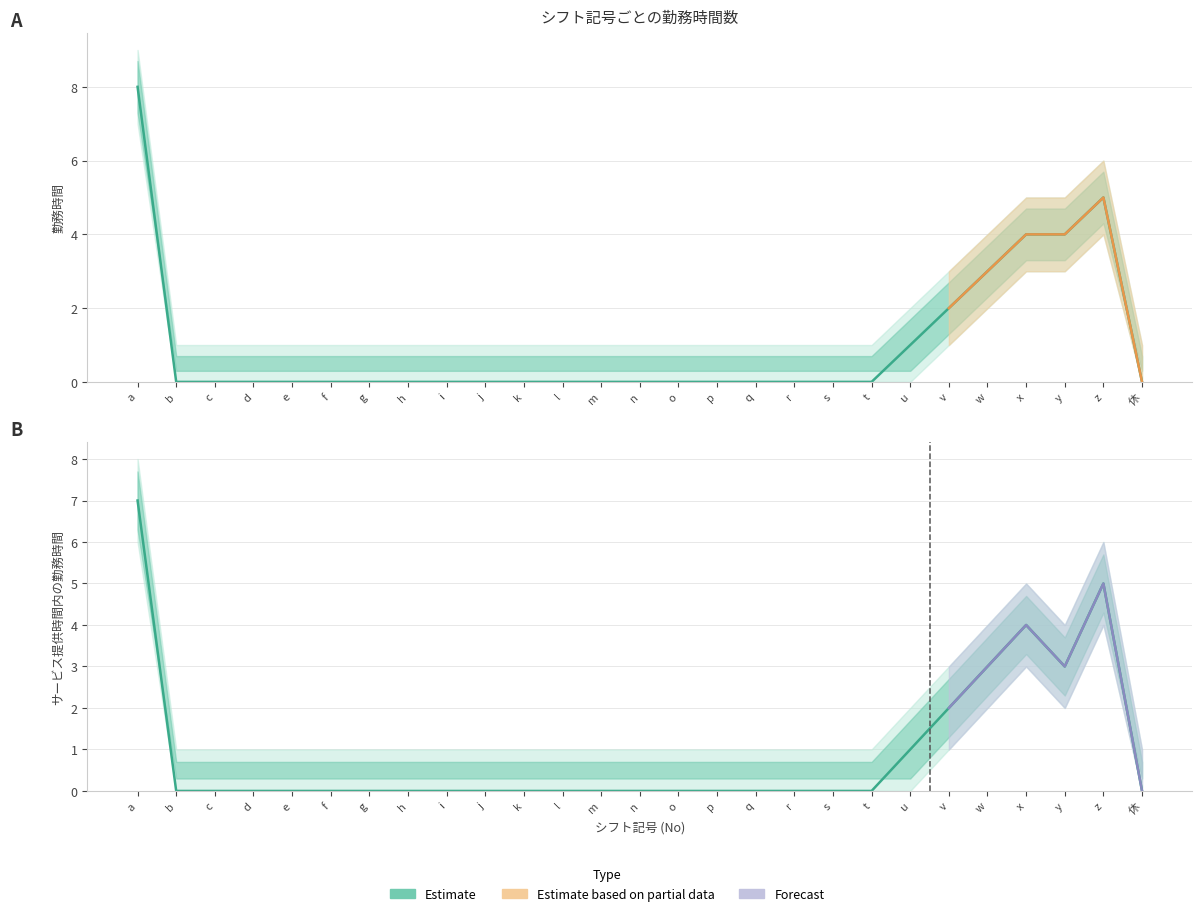

What is the sum of all サービス_upper values?

52